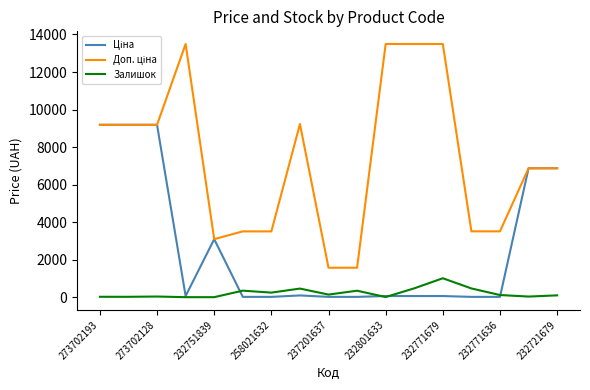

Does the chart have visible grid lines?

No